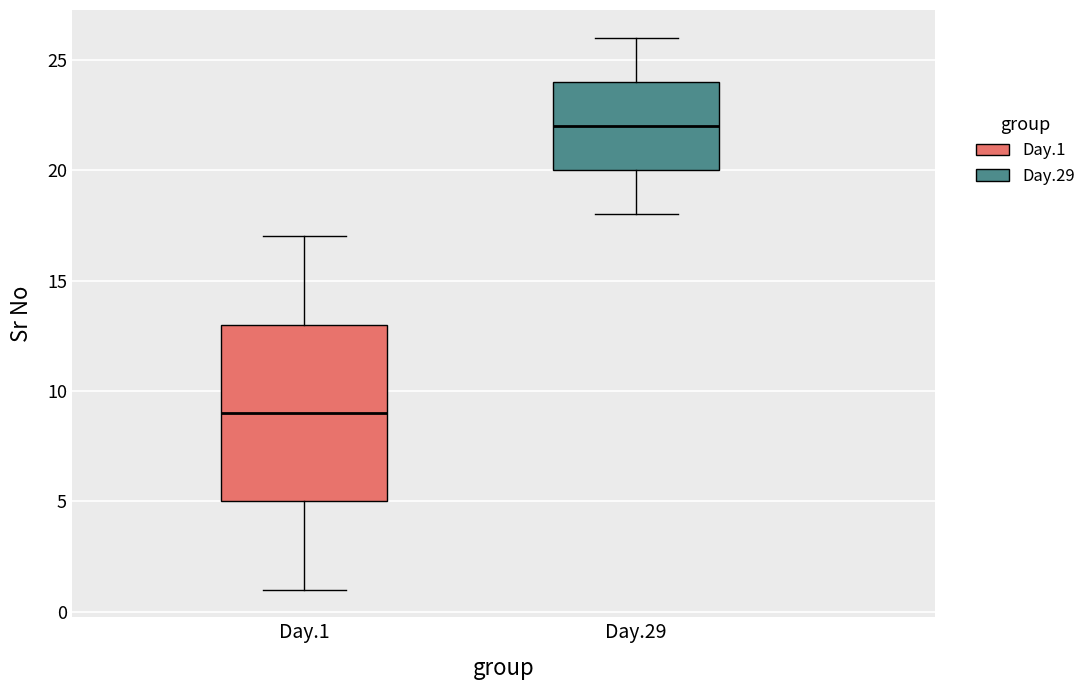

Which box's median line is the highest?

Day.29